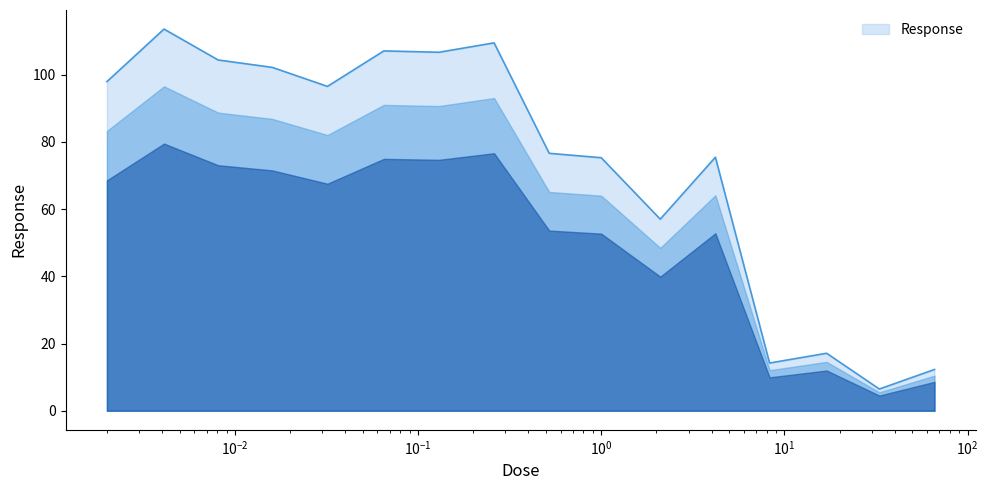

How many categories are shown in the chart?

16